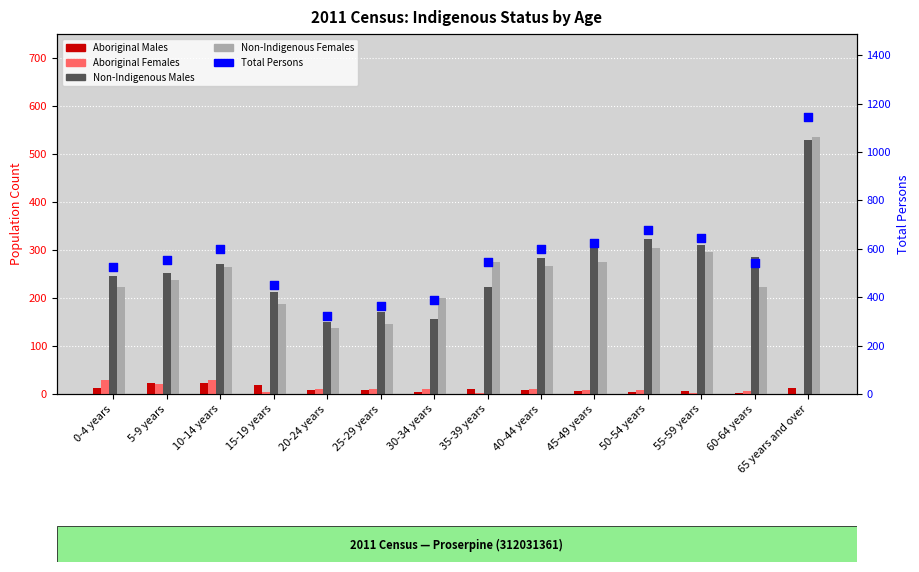

At how many categories does at least one series exceed 910?

1